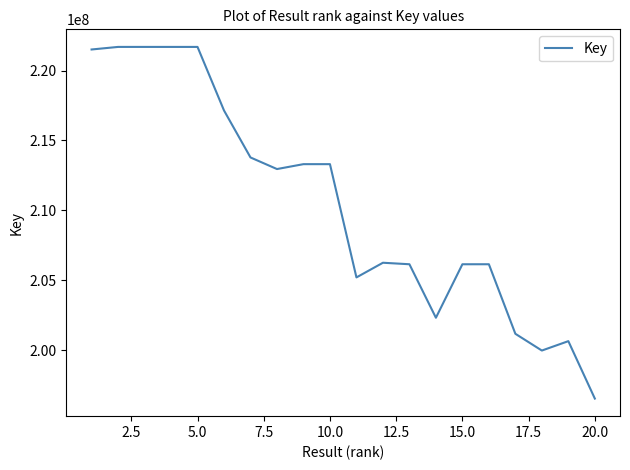

What is the greatest value displayed?

221687544